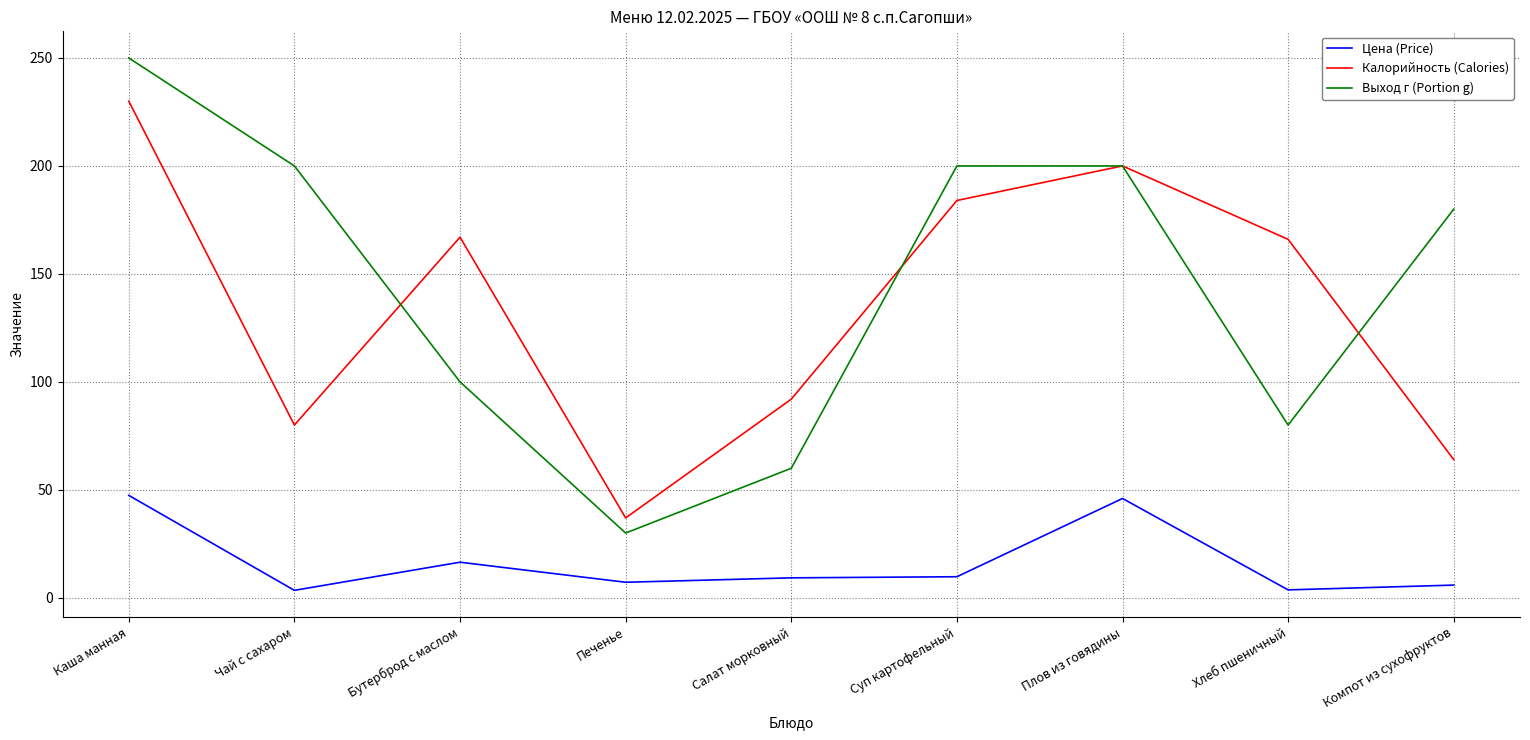

At which category is the sum across all series the highest?

Каша манная